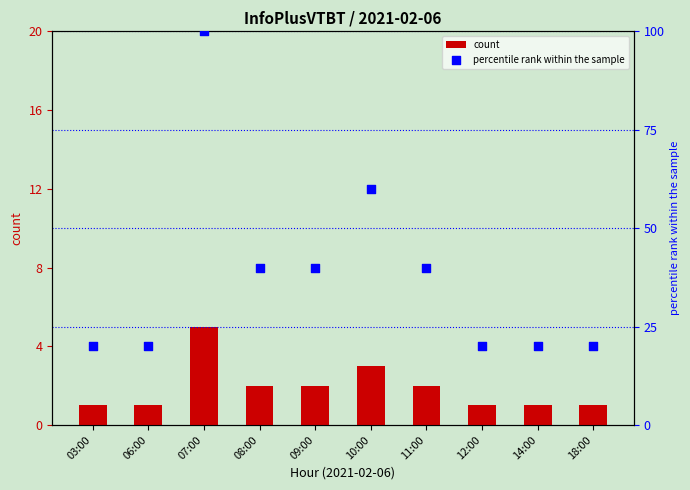

Which series contains the lowest Y value?

count